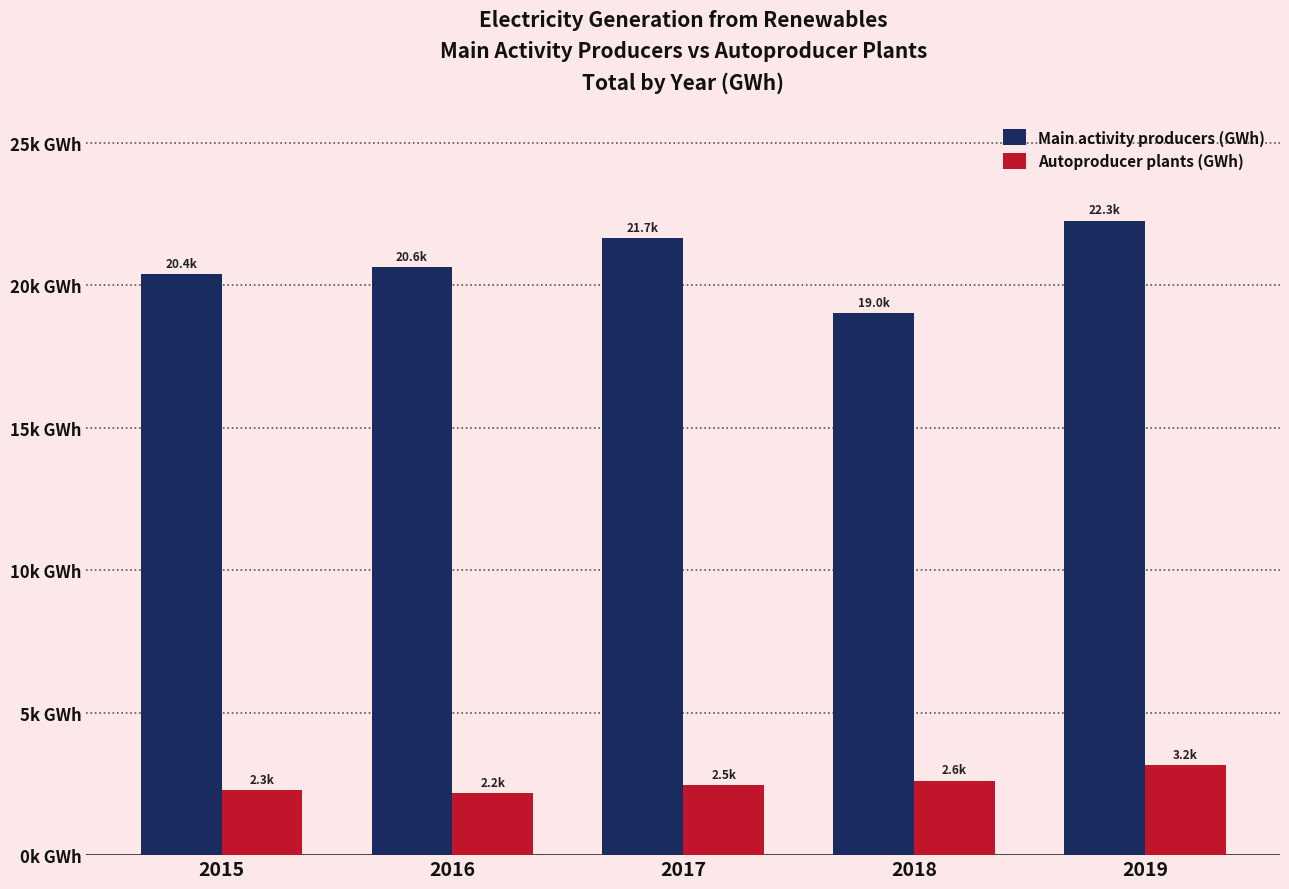

Reading right to left, what are all the values shown in this chart?

Main activity producers (GWh): 22263.8	19003.8	21654.0	20630.3	20395.1
Autoproducer plants (GWh): 3158.7	2613.3	2468.1	2177.0	2289.0